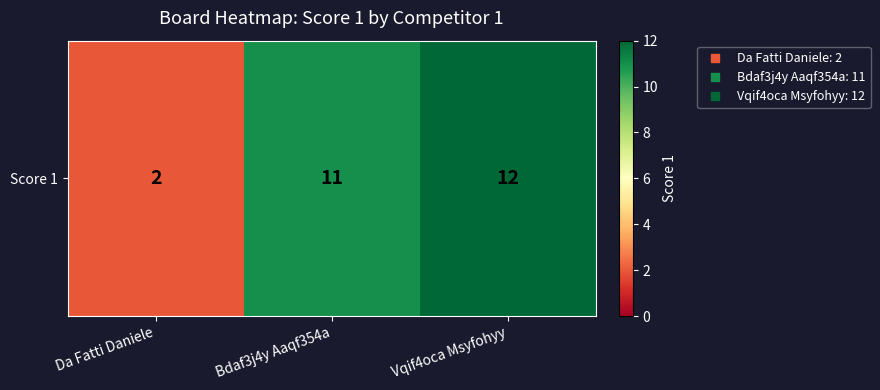

What is the ratio of the value at Da Fatti Daniele to the value at Vqif4oca Msyfohyy?

0.2